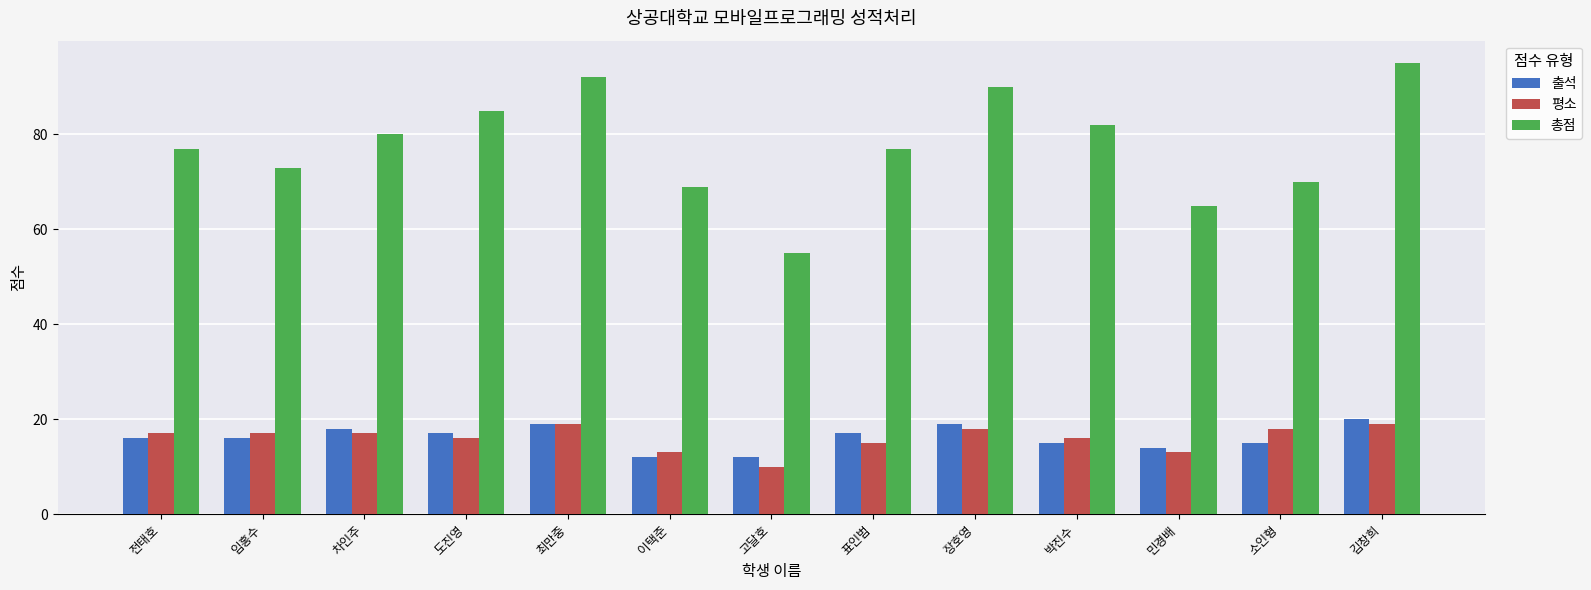

What is the approximate value of 평소 at 이택준?

13